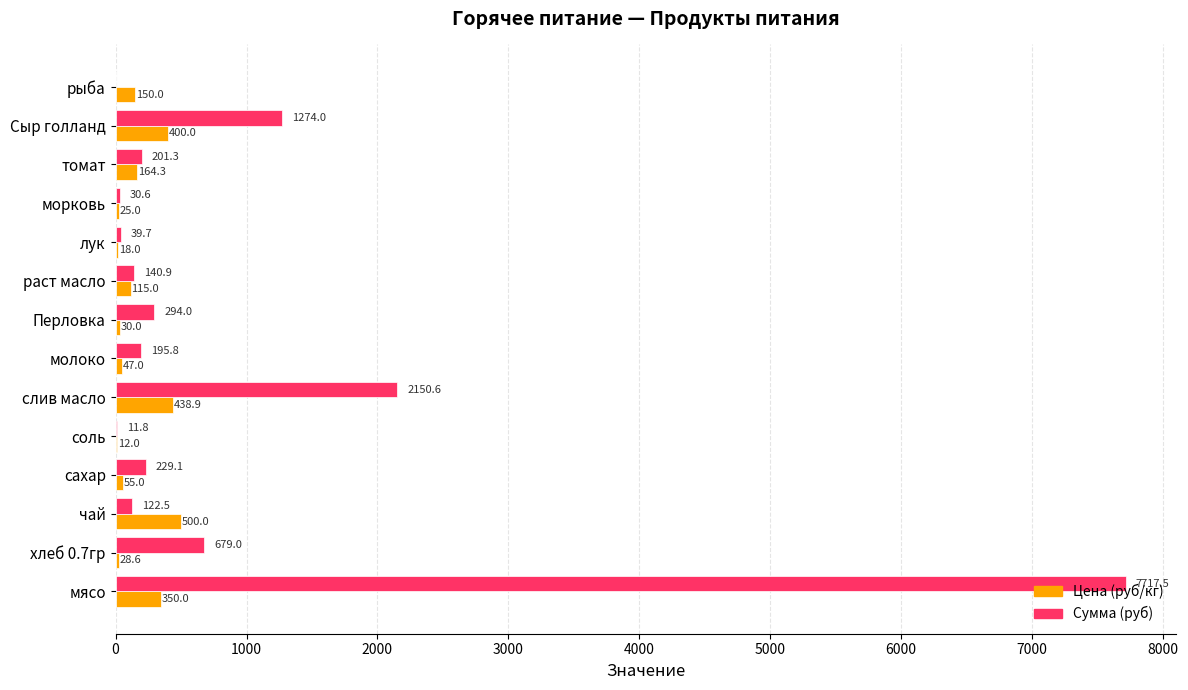

The value of Цена (руб/кг) at сахар is 55.0. True or false?

True